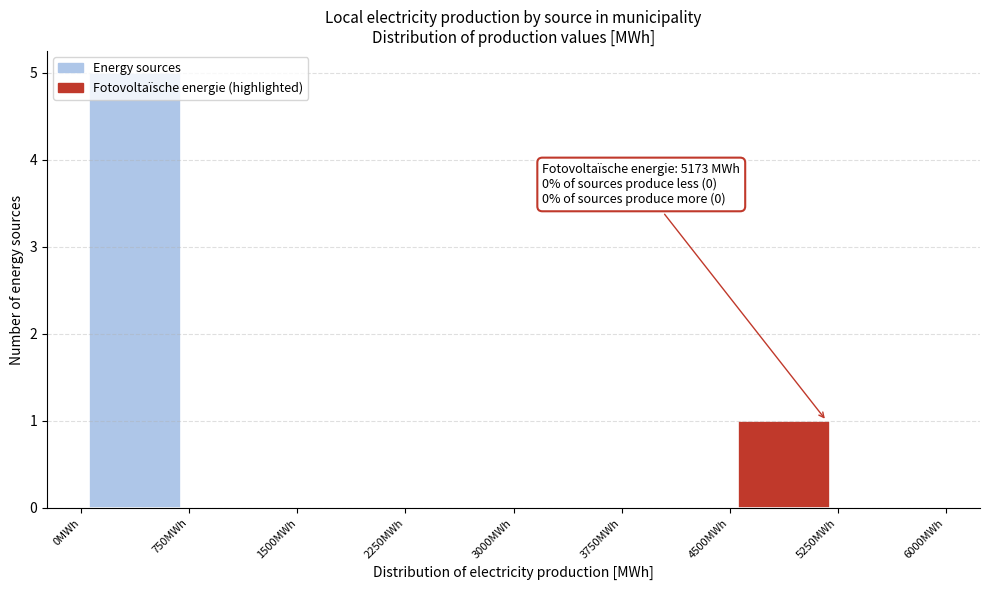

Which range on the x-axis has the tallest bar?

0 to 750